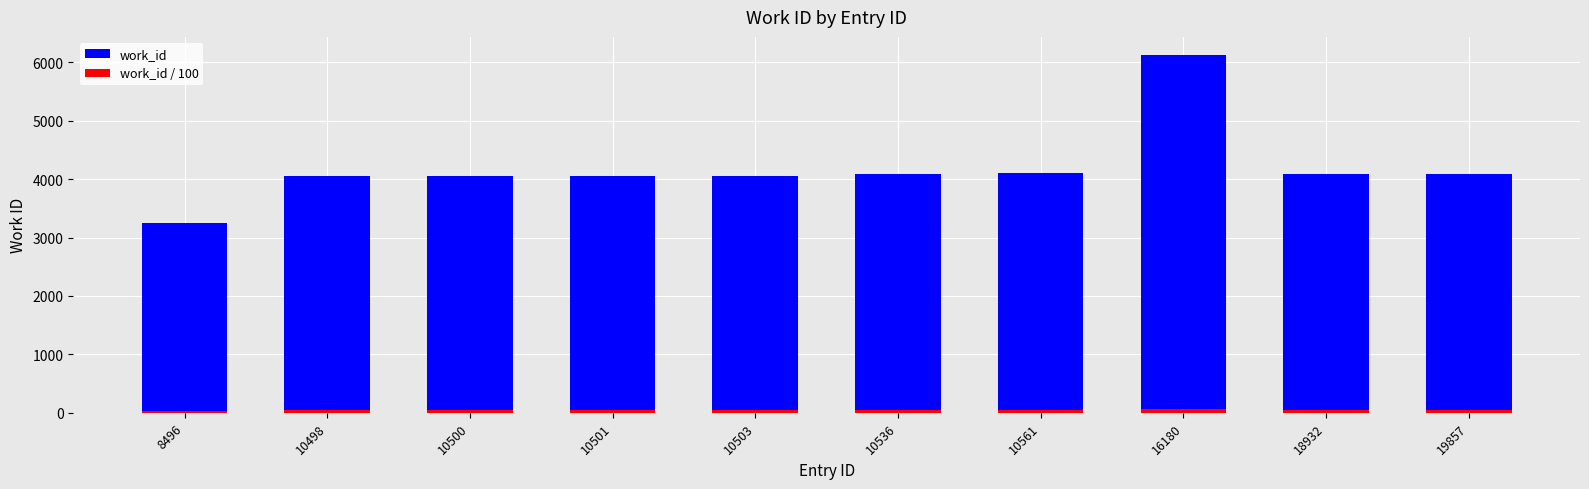

What is the minimum value shown in the chart?

32